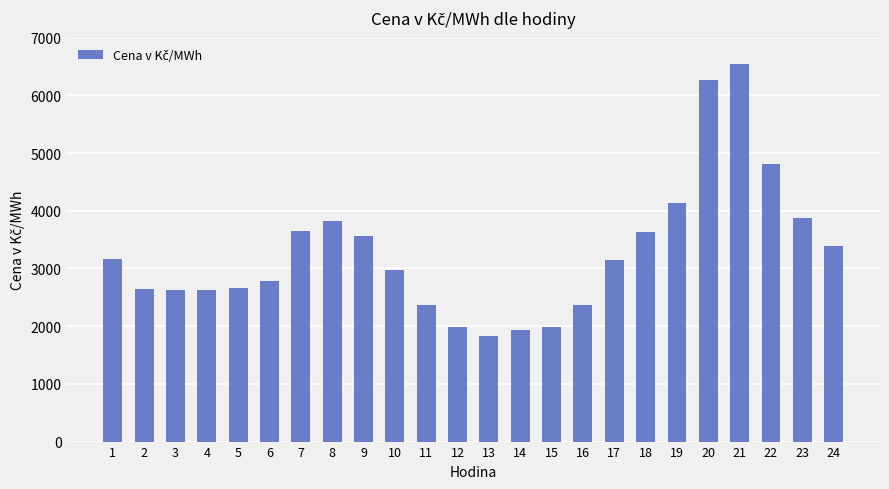

Which has a higher value, 13 or 17?

17